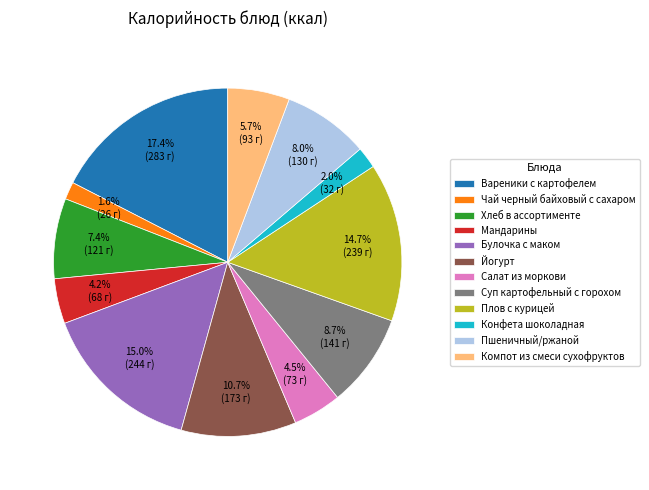

What is the ratio of the value at Булочка с маком to the value at Вареники с картофелем?

0.9